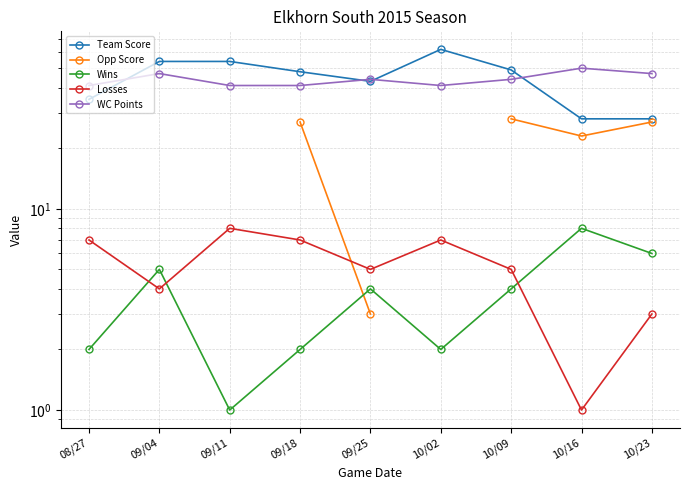

What is the difference between the highest and lowest values at 09/11?

53.0